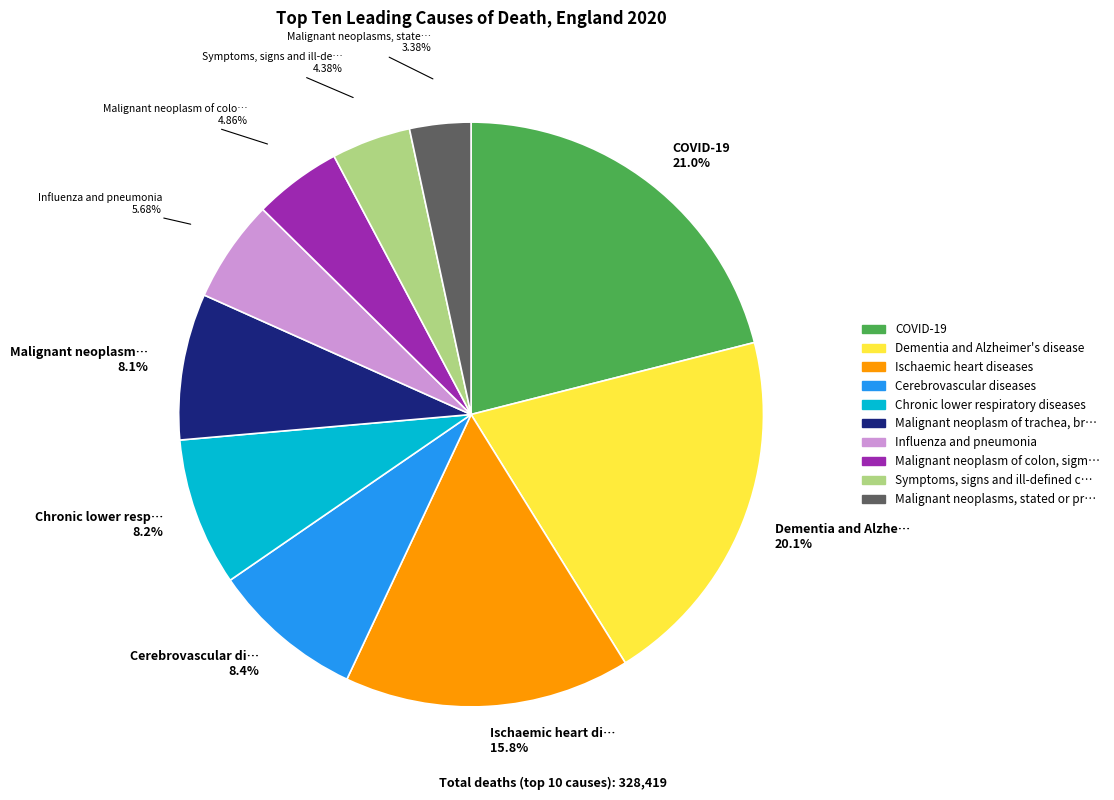

How many segments does this pie chart have?

10